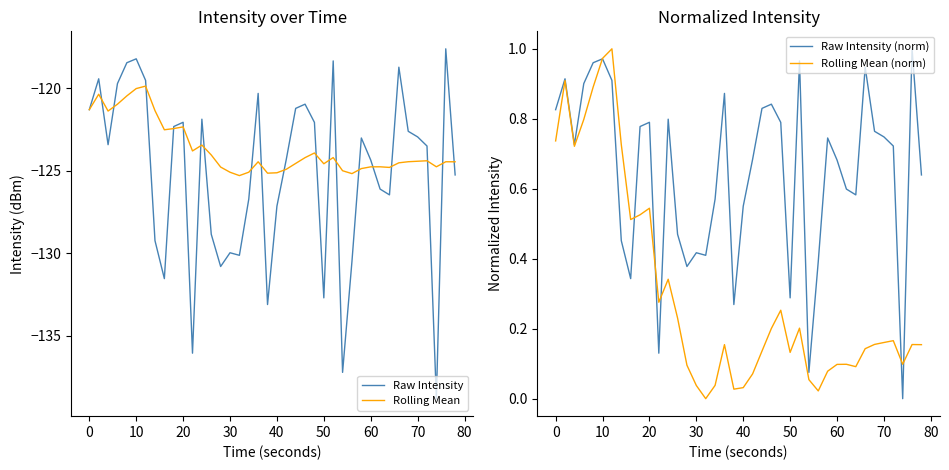

Is this an area chart (filled region under the line)?

No